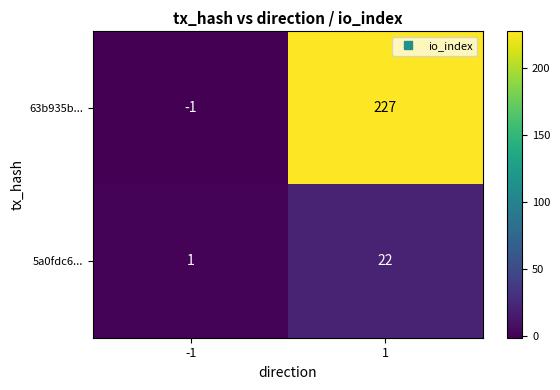

At which category is the sum across all series the highest?

1